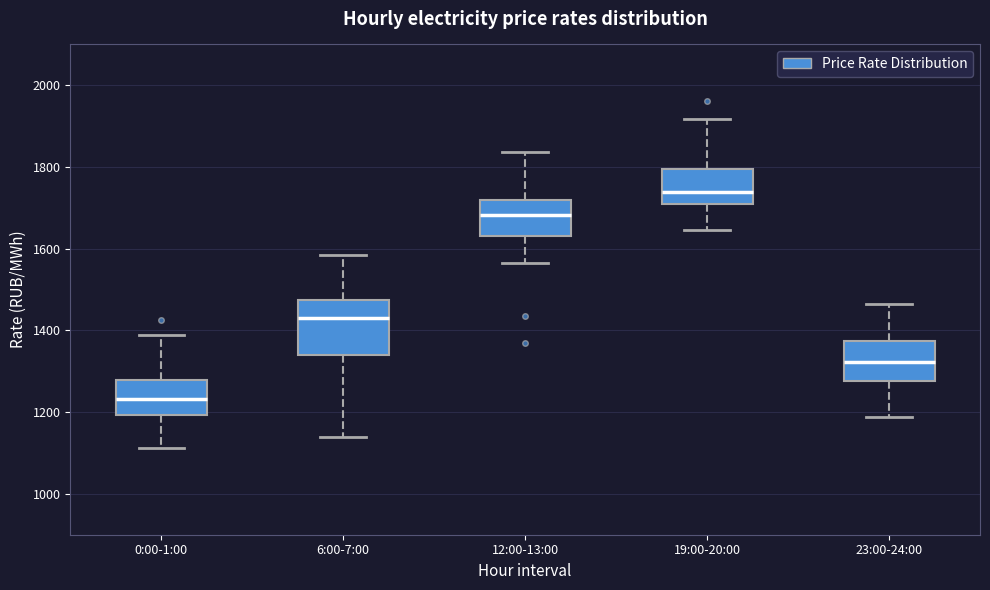

Reading left to right, read every box against the y-axis: the position of its median line, the range the box covers, and the ends of its whiskers. The values are not printed on the chart, so give them approximately, as read against the axis.

0:00-1:00: median 1240, box 1200 to 1280, whiskers 1120 to 1380
6:00-7:00: median 1440, box 1340 to 1480, whiskers 1140 to 1580
12:00-13:00: median 1680, box 1640 to 1720, whiskers 1560 to 1840
19:00-20:00: median 1740, box 1700 to 1800, whiskers 1640 to 1920
23:00-24:00: median 1320, box 1280 to 1380, whiskers 1180 to 1460